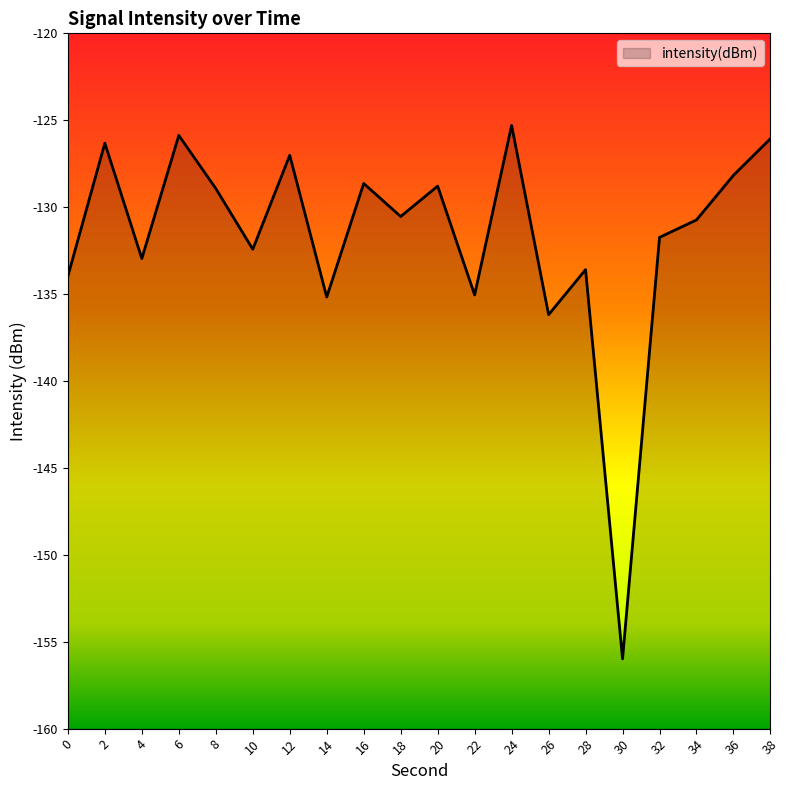

Reading left to right, list all the values displayed in this chart.

0=-134.0	2=-126.3	4=-133.0	6=-125.9	8=-128.9	10=-132.4	12=-127.0	14=-135.2	16=-128.6	18=-130.5	20=-128.8	22=-135.0	24=-125.3	26=-136.2	28=-133.6	30=-156.0	32=-131.7	34=-130.7	36=-128.2	38=-126.1